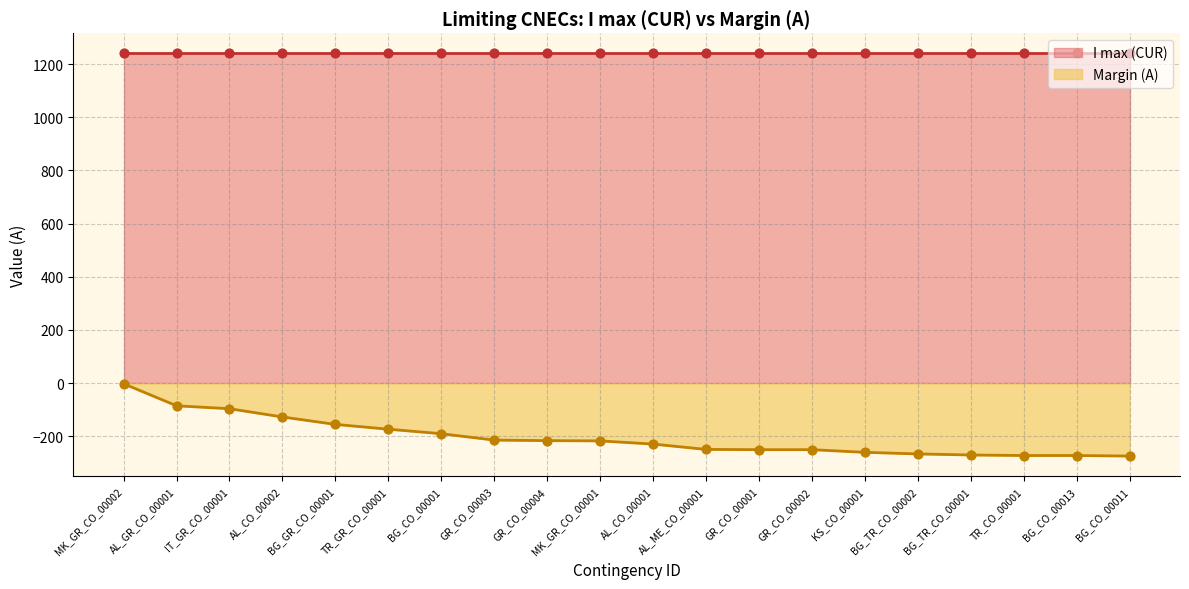

What is the change in value from TR_GR_CO_00001 to GR_CO_00001?

-77